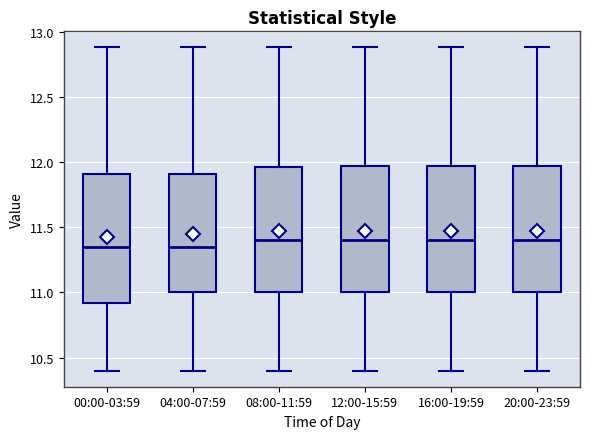

Where does the upper whisker of the box for 04:00-07:59 end on the y-axis? The values are not printed on the chart, so give them approximately, as read against the axis.

12.90